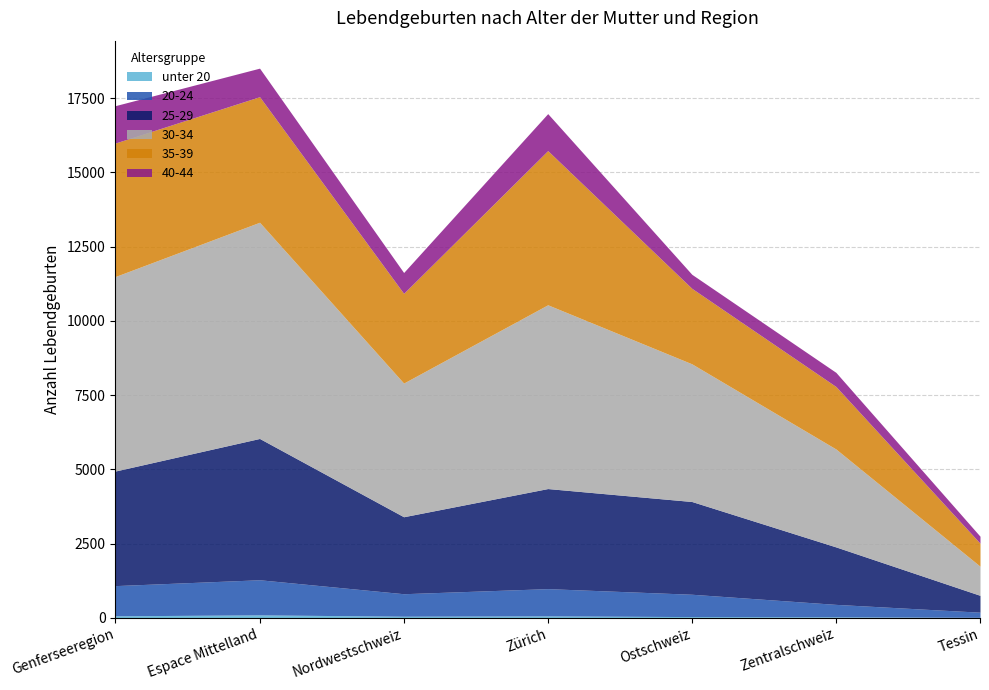

What is the label of the 6th point from the left?

Zentralschweiz